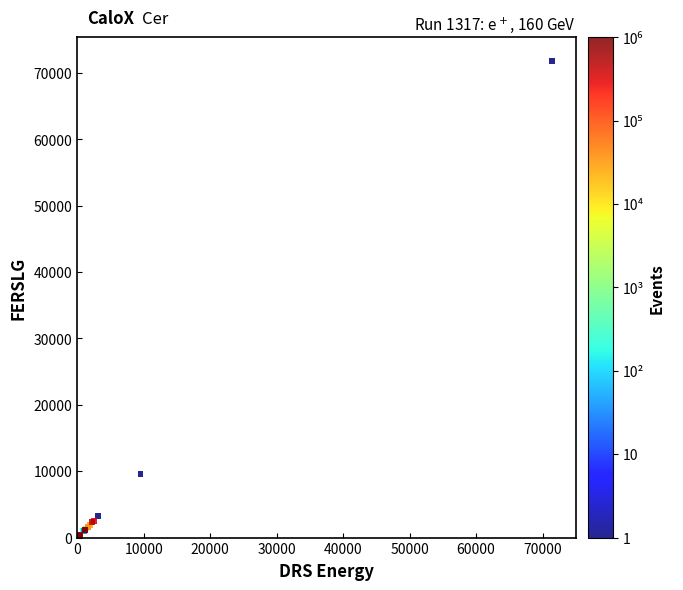

What Y value in the scatter plot is closest to 35910?

9520.0